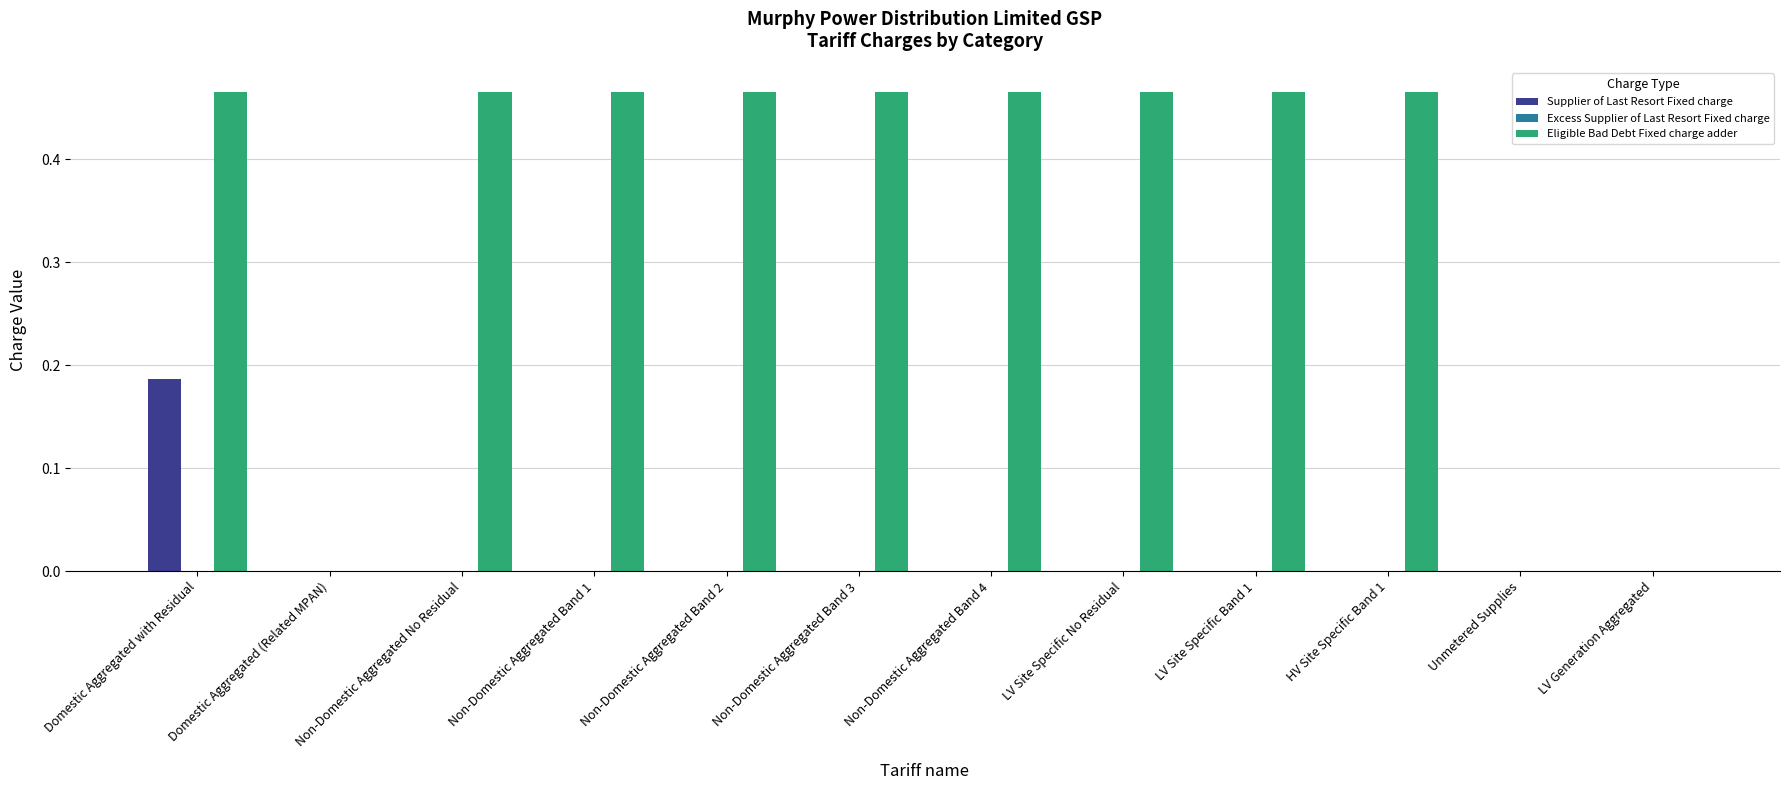

How many categories are shown in the chart?

12